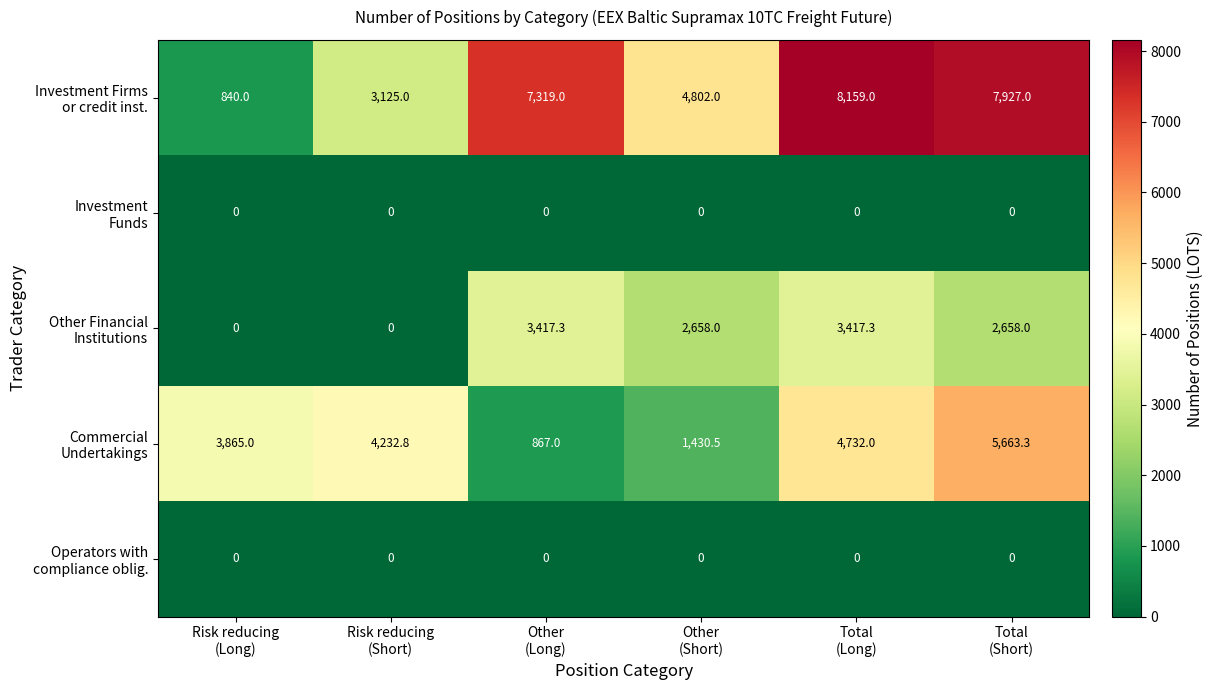

What is the greatest value displayed?

8159.0